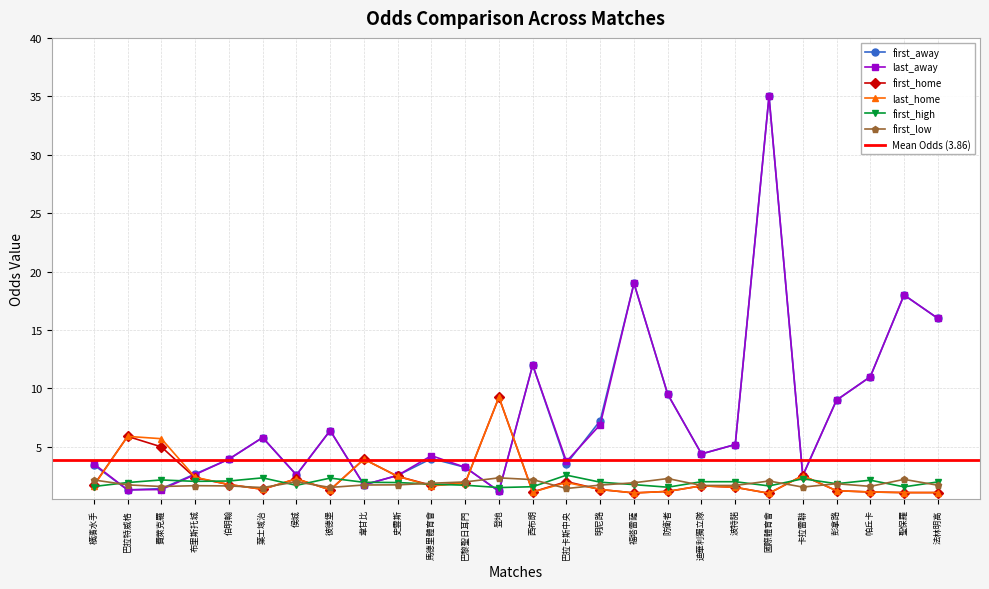

Reading right to left, transcribe all the data shown in this chart.

first_away: 16.0	18.0	11.0	9.0	2.5	35.0	5.2	4.4	9.5	19.0	7.2	3.5	12.0	1.2	3.2	4.0	2.6	1.8	6.4	2.6	5.8	4.0	2.7	1.4	1.3	3.5
last_away: 16.0	18.0	11.0	9.0	2.5	35.0	5.2	4.4	9.5	19.0	6.9	3.8	12.0	1.2	3.2	4.2	2.6	1.8	6.4	2.6	5.8	4.0	2.6	1.4	1.3	3.5
first_home: 1.1	1.1	1.1	1.2	2.5	1.0	1.5	1.7	1.2	1.1	1.4	2.0	1.1	9.2	1.9	1.7	2.5	4.0	1.3	2.3	1.4	1.8	2.4	5.0	5.9	1.7
last_home: 1.1	1.1	1.1	1.2	2.5	1.0	1.5	1.7	1.2	1.1	1.4	1.9	1.1	9.2	1.9	1.7	2.5	4.0	1.3	2.3	1.4	1.8	2.4	5.7	5.9	1.7
first_high: 2.0	1.6	2.1	1.9	2.3	1.7	2.0	2.0	1.6	1.8	2.0	2.6	1.6	1.5	1.7	1.8	1.9	2.0	2.3	1.7	2.4	2.1	2.0	2.2	1.9	1.6
first_low: 1.7	2.2	1.6	1.9	1.6	2.1	1.7	1.7	2.3	1.9	1.7	1.4	2.2	2.4	2.0	1.9	1.8	1.7	1.5	2.0	1.5	1.7	1.7	1.6	1.8	2.2